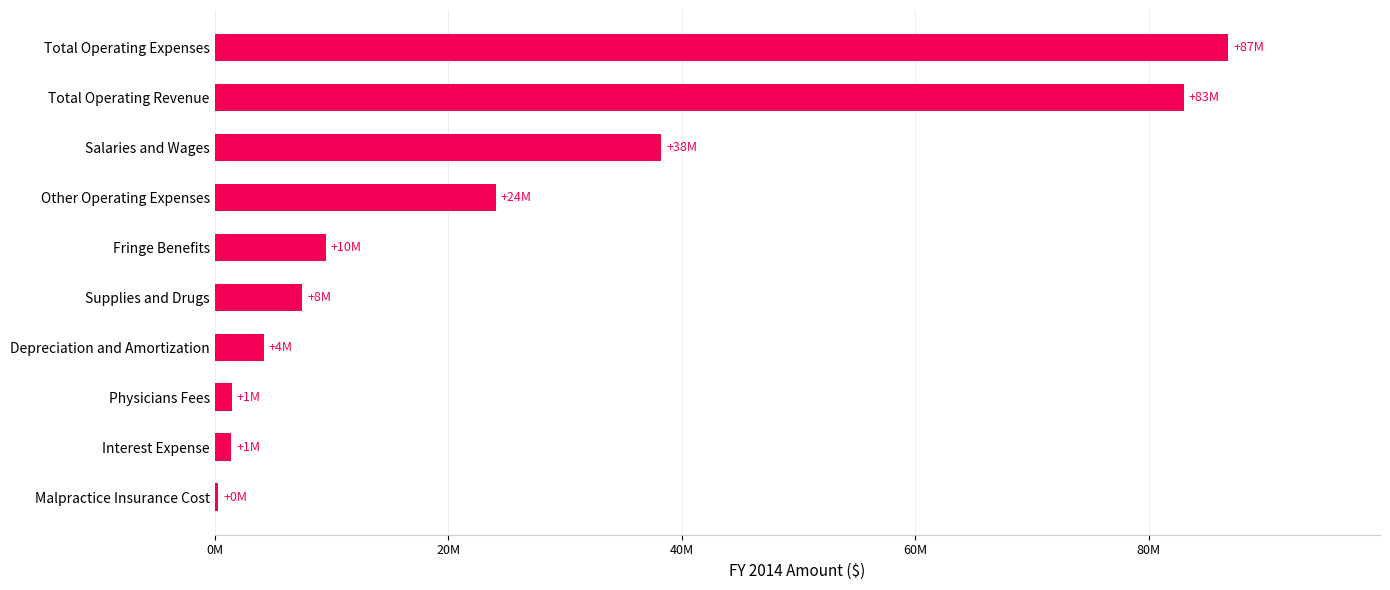

What is the difference between the maximum and minimum values?

86471202